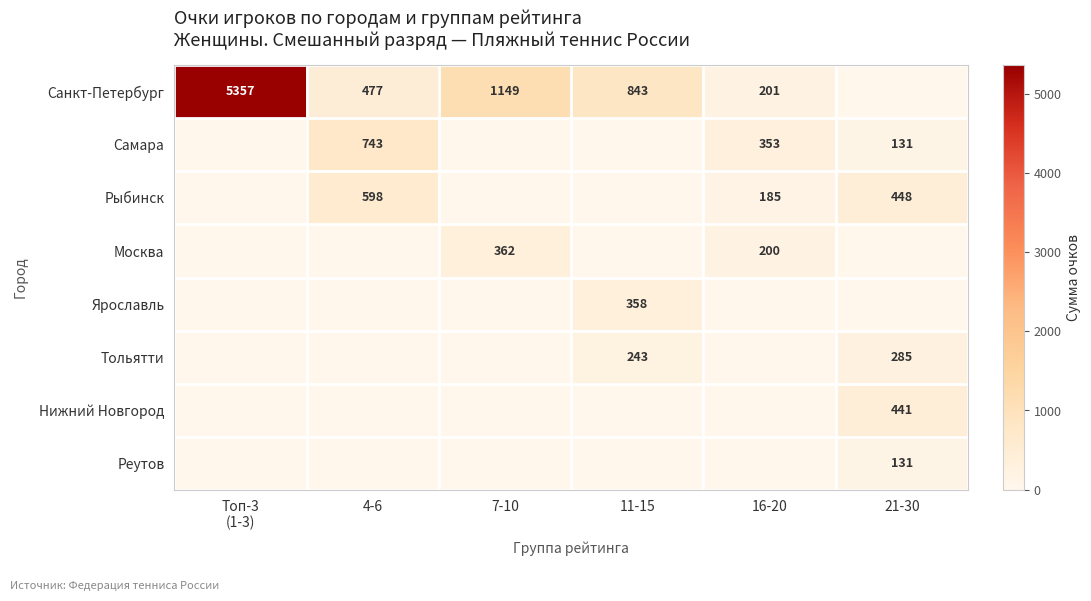

What is the sum of the Самара values at 21-30 and 4-6?

874